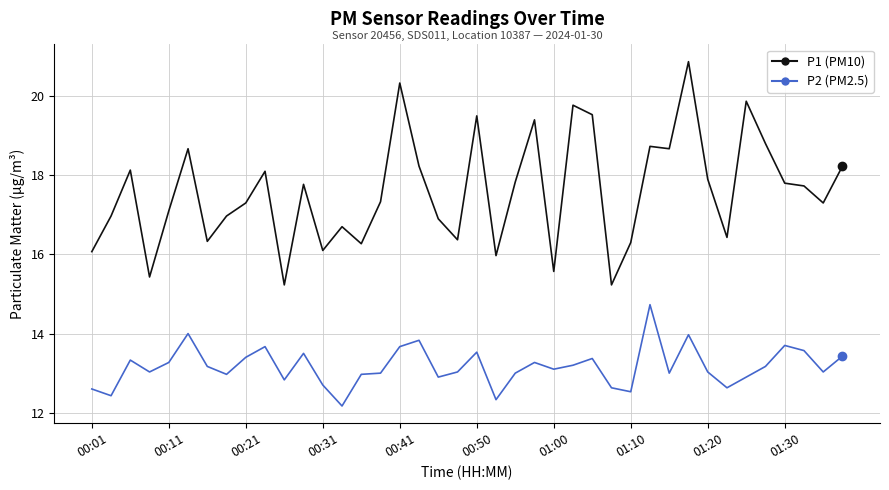

What is the minimum value shown in the chart?

12.2